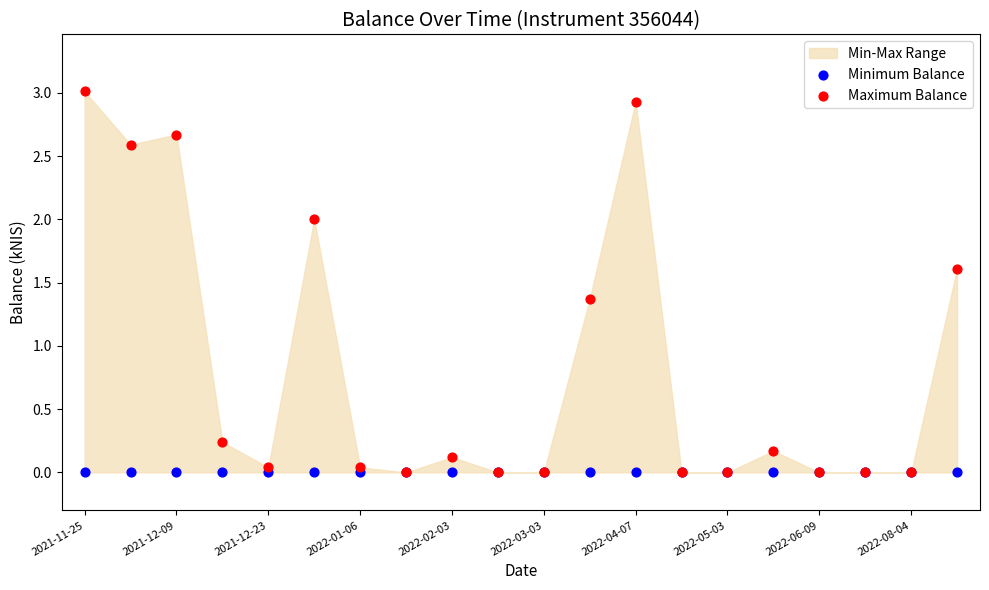

In the Maximum Balance series, what Y value is closest to 1?

1.4